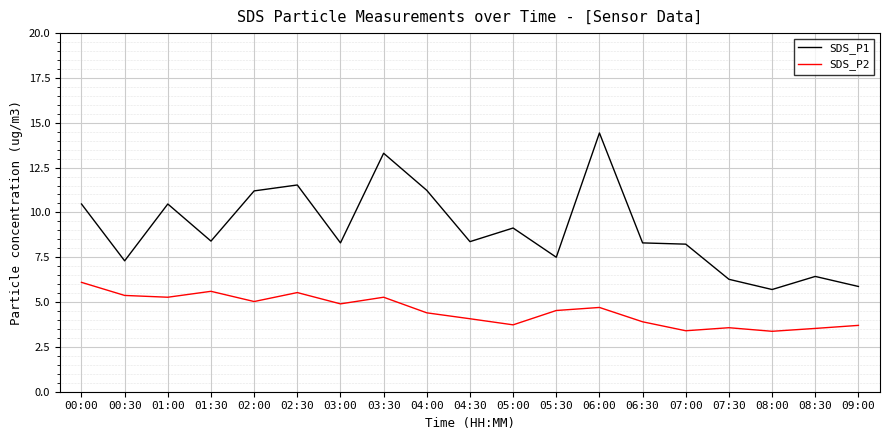

Rank the series at 04:30 from highest to lowest value.

SDS_P1, SDS_P2